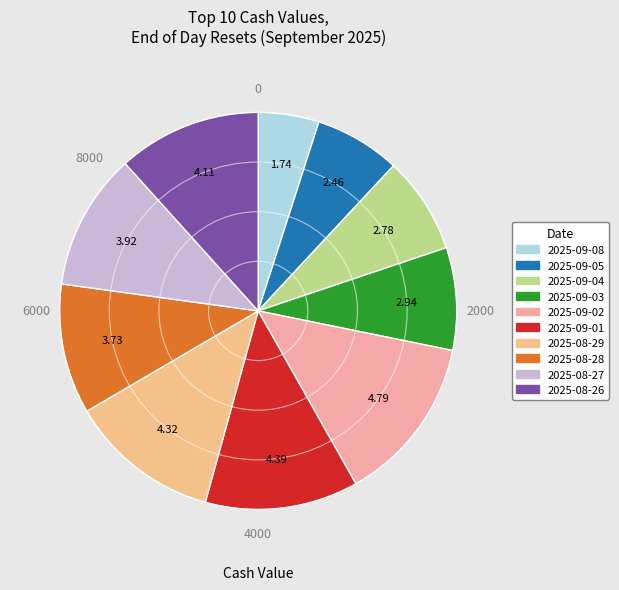

True or false: 2025-09-05 accounts for 7% of the total.

True